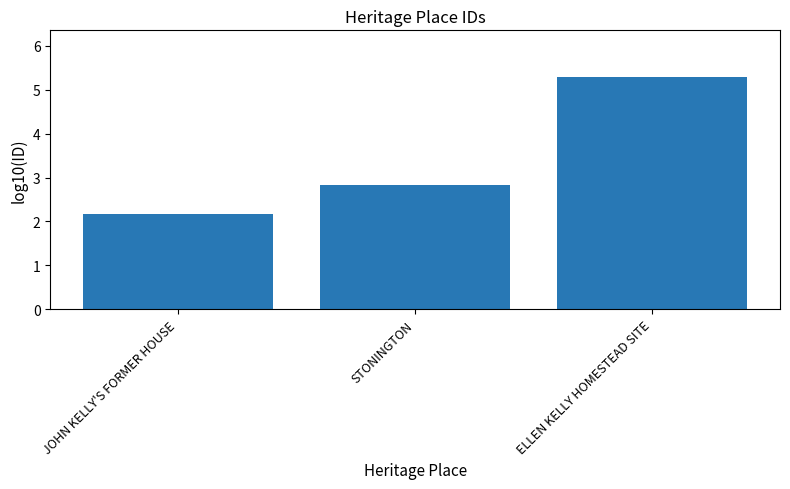

How many bars are there in total?

3